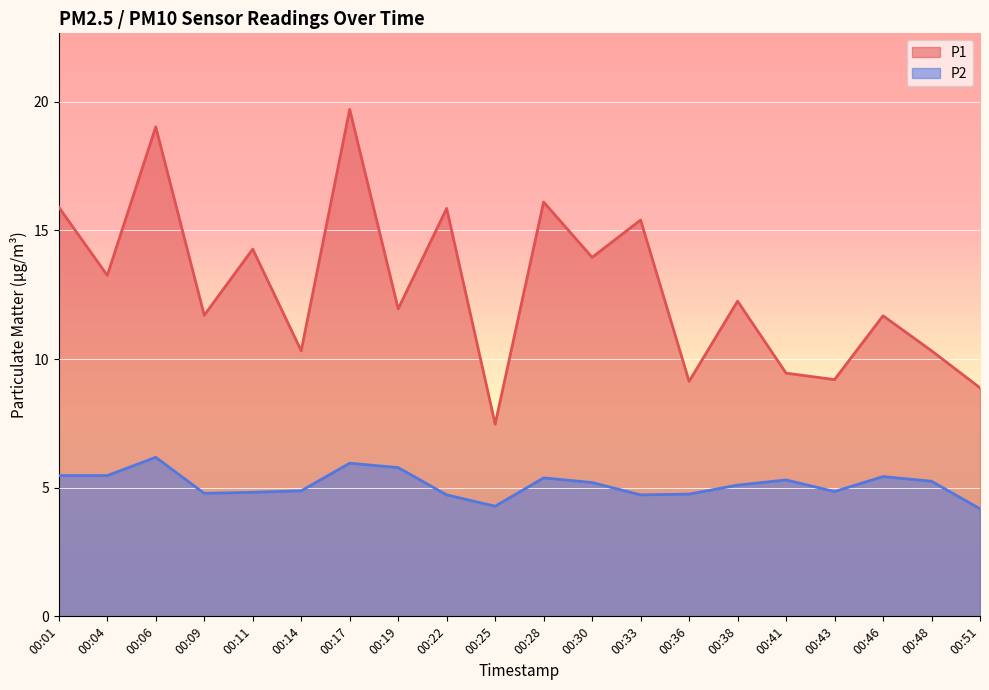

True or false: P1 and P2 cross at least once.

False